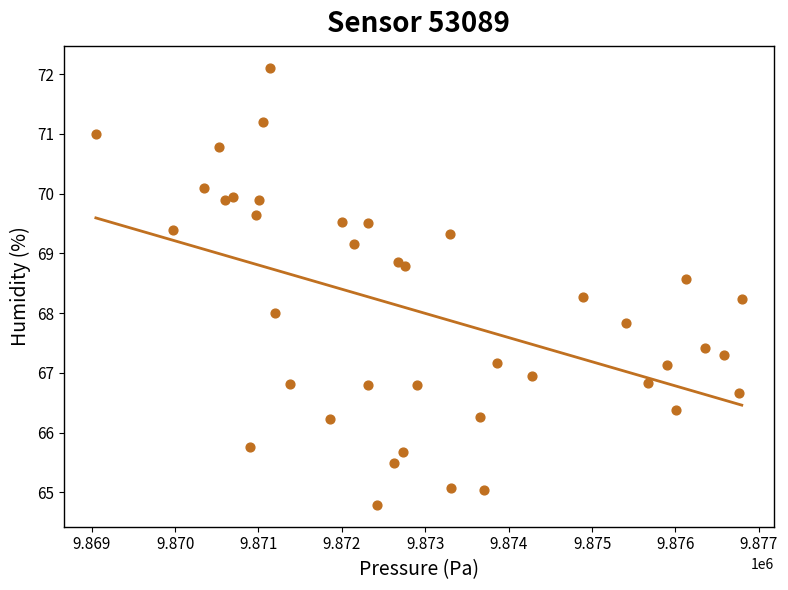

What is the range of Y values (max minus min)?

7.3